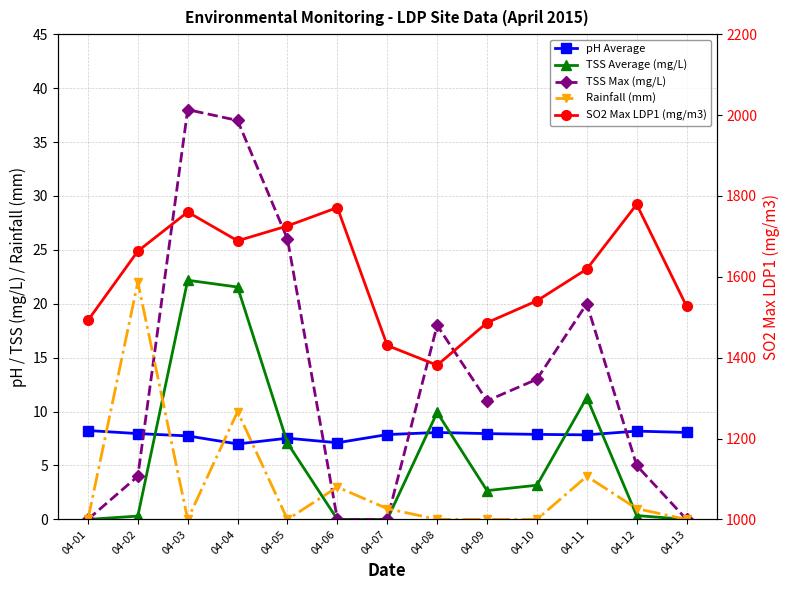

True or false: TSS Average (mg/L) and SO2 Max LDP1 (mg/m3) cross at least once.

False